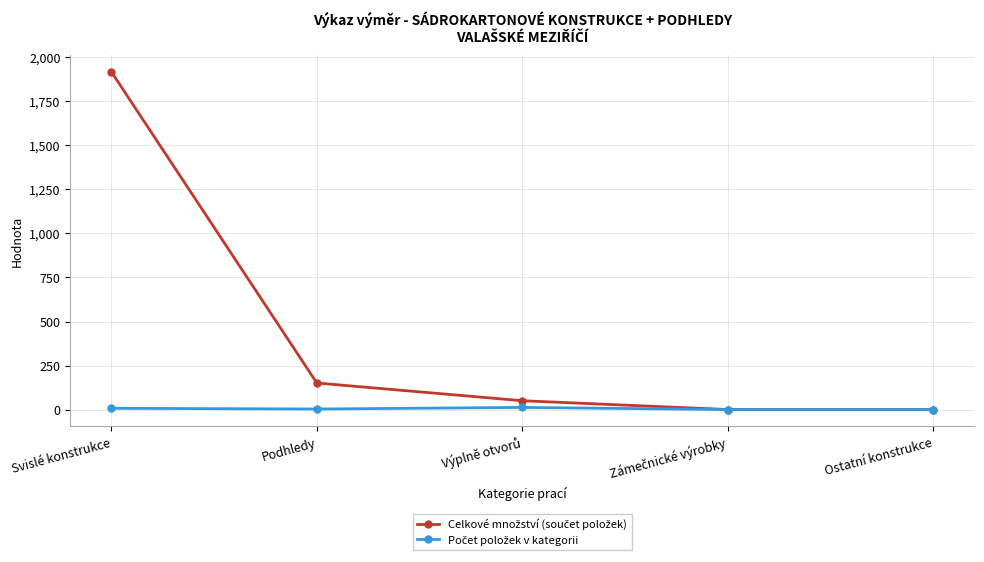

At which category is the sum across all series the highest?

Svislé konstrukce